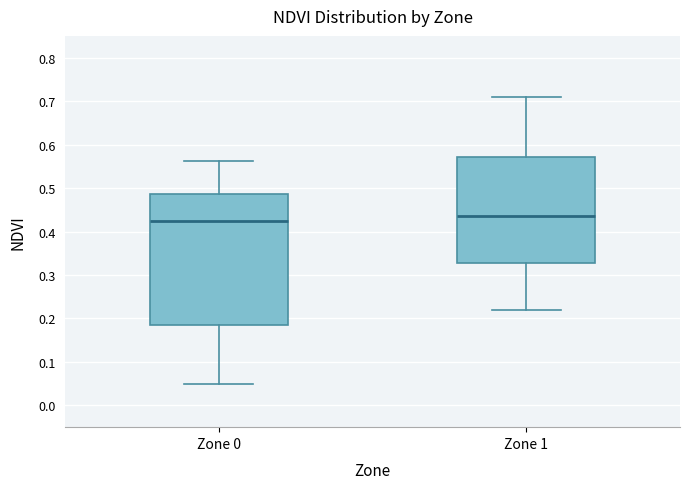

Reading left to right, transcribe this box plot: for each box, give where its median line is, the range the box spans, and where its two whiskers end, as read against the y-axis. The values are not printed on the chart, so give them approximately, as read against the axis.

Zone 0: median 0.42, box 0.18 to 0.49, whiskers 0.05 to 0.56
Zone 1: median 0.44, box 0.33 to 0.57, whiskers 0.22 to 0.71